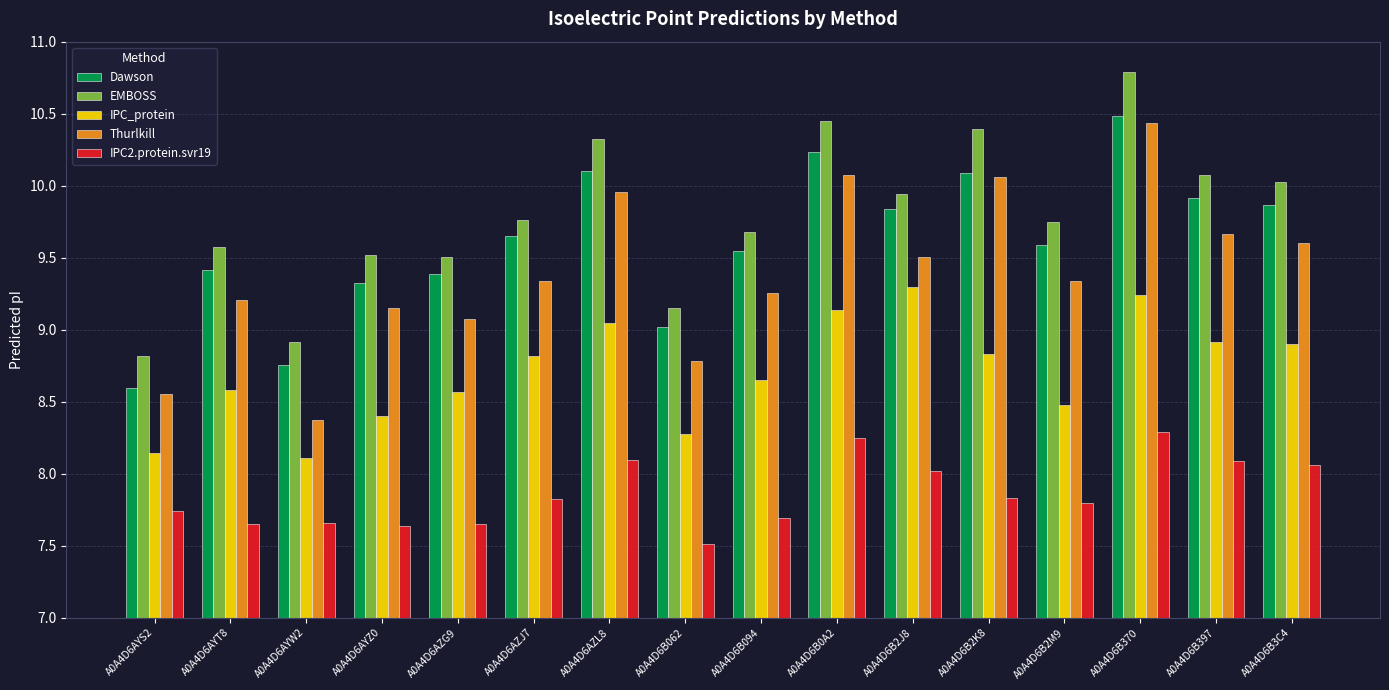

How many data points does each series have?

16